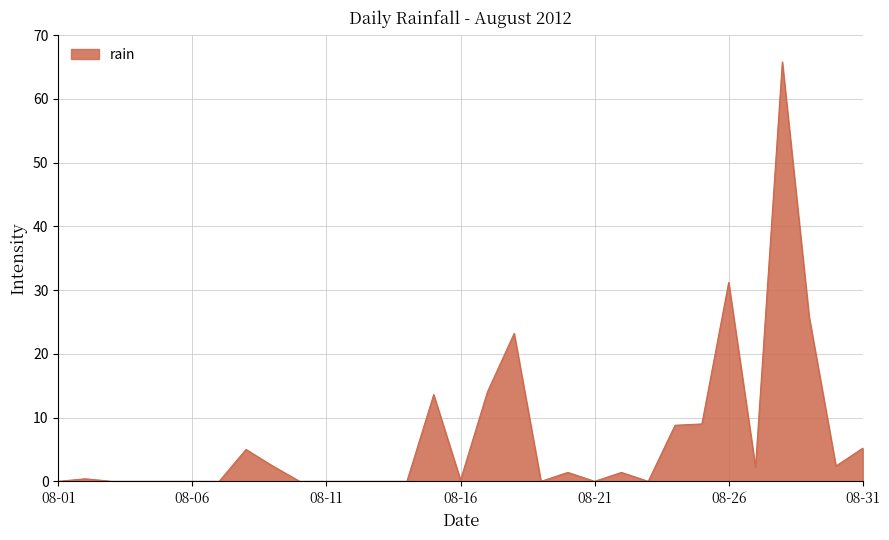

What is the difference between the maximum and minimum values?

65.8